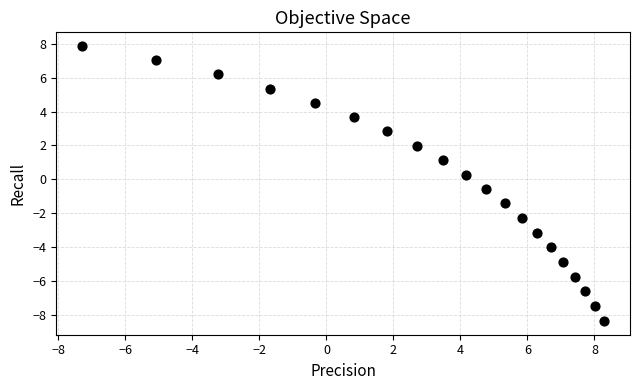

What is the range of Y values (max minus min)?

16.2